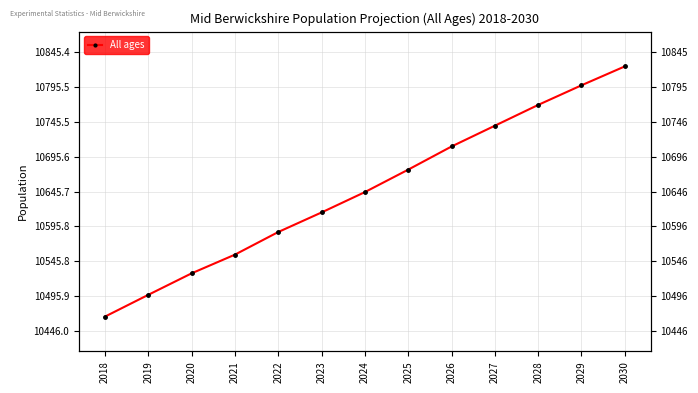

Rank the categories by value from highest to lowest.

2030, 2029, 2028, 2027, 2026, 2025, 2024, 2023, 2022, 2021, 2020, 2019, 2018